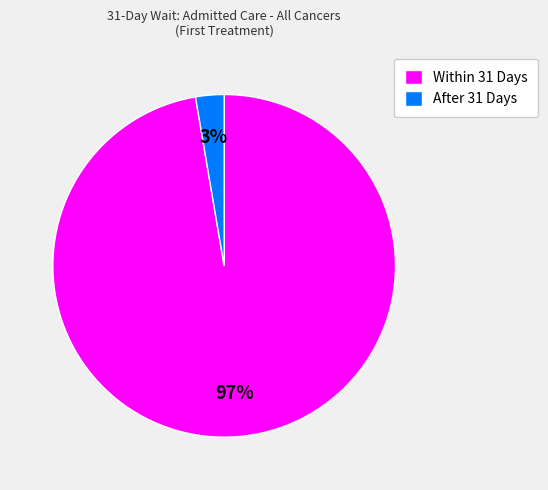

Does any single category account for the majority?

Yes